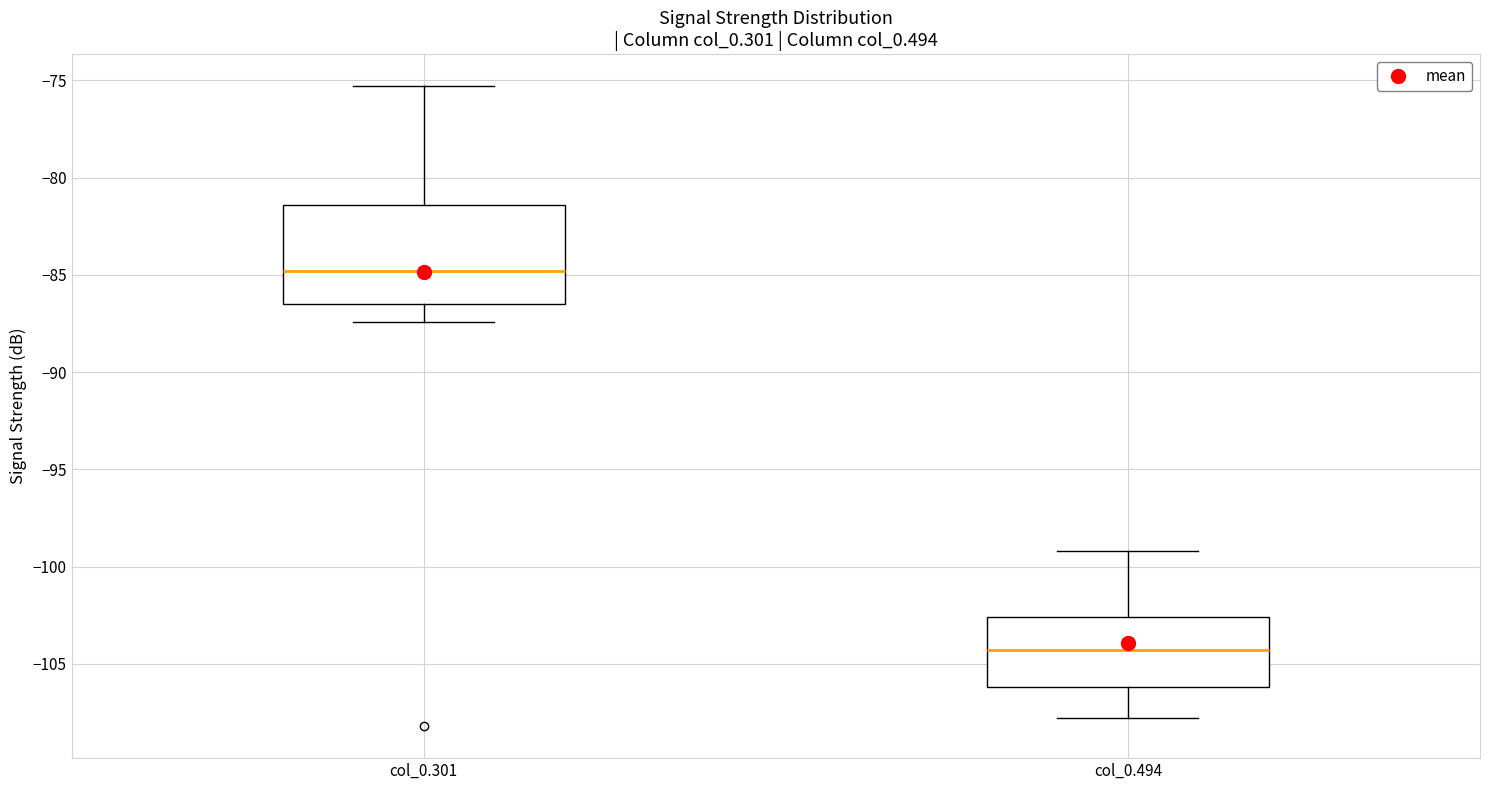

Comparing the boxes themselves (not the whiskers), which one is the tallest?

col_0.301